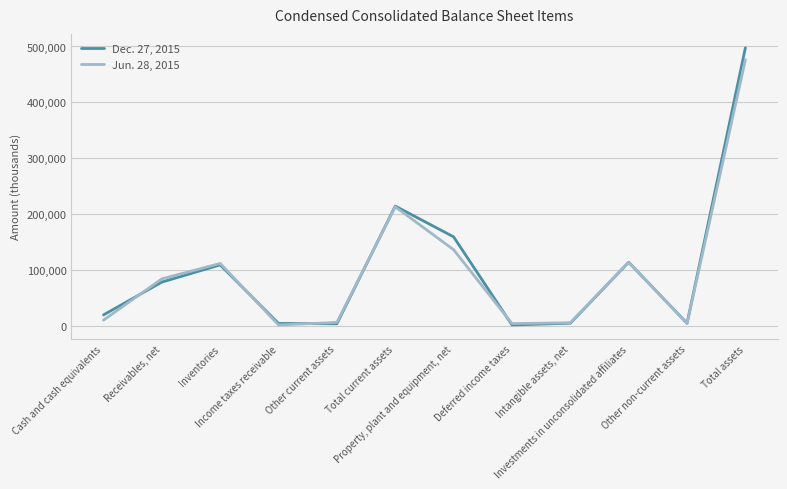

What is the approximate value of Jun. 28, 2015 at Total current assets?

212964